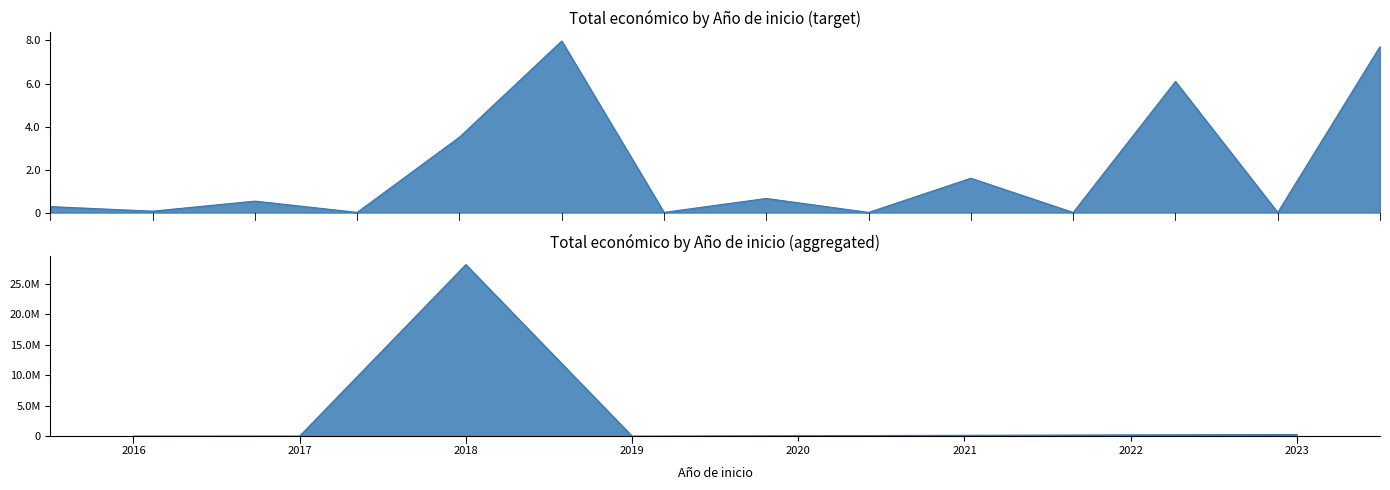

How many values are below 533272?

7